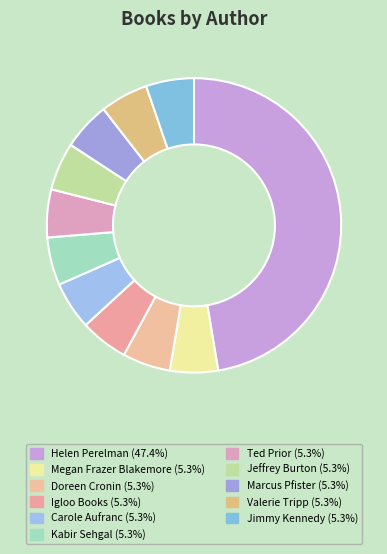

Count the number of slices in the pie.

11